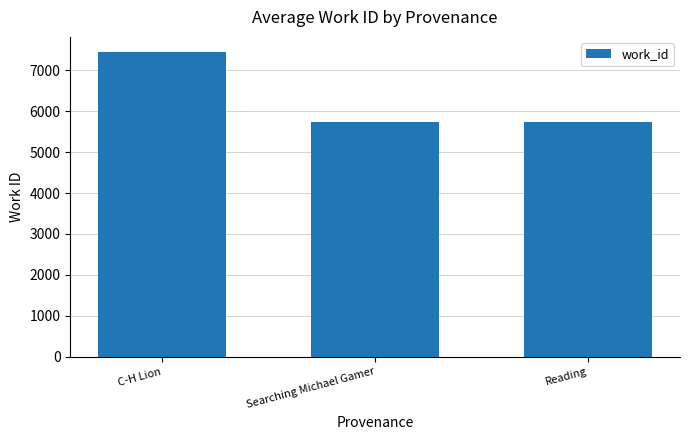

What is the greatest value displayed?

7439